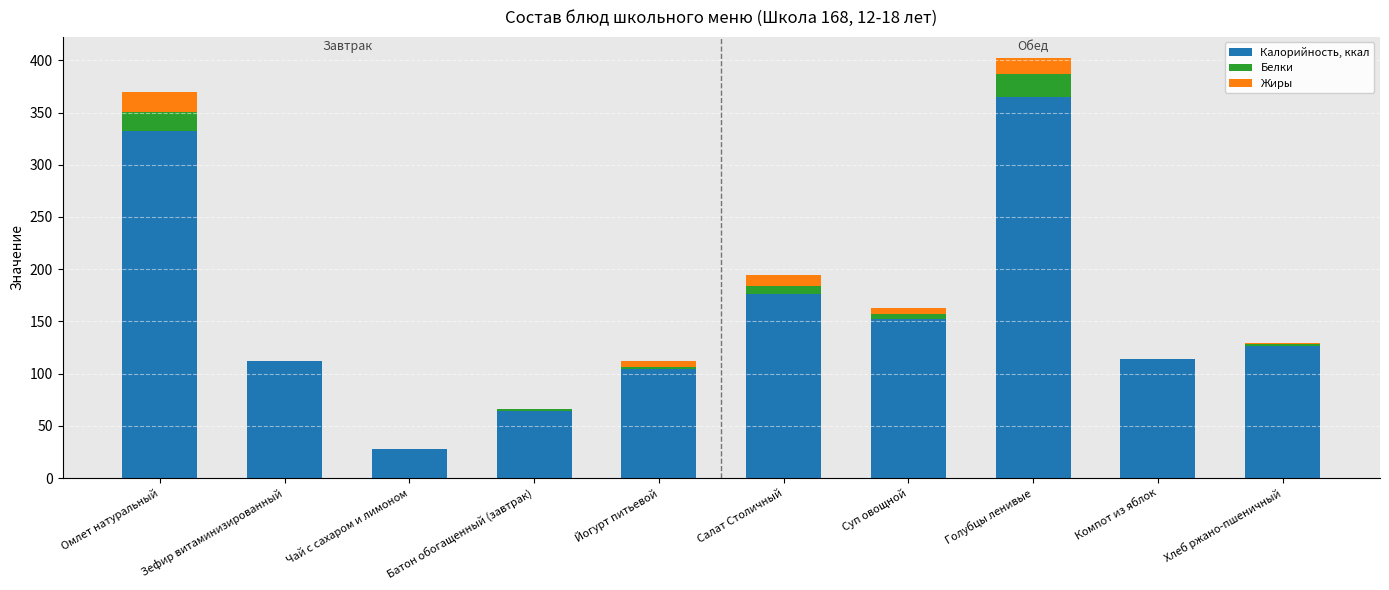

At which category is the sum across all series the highest?

Голубцы ленивые